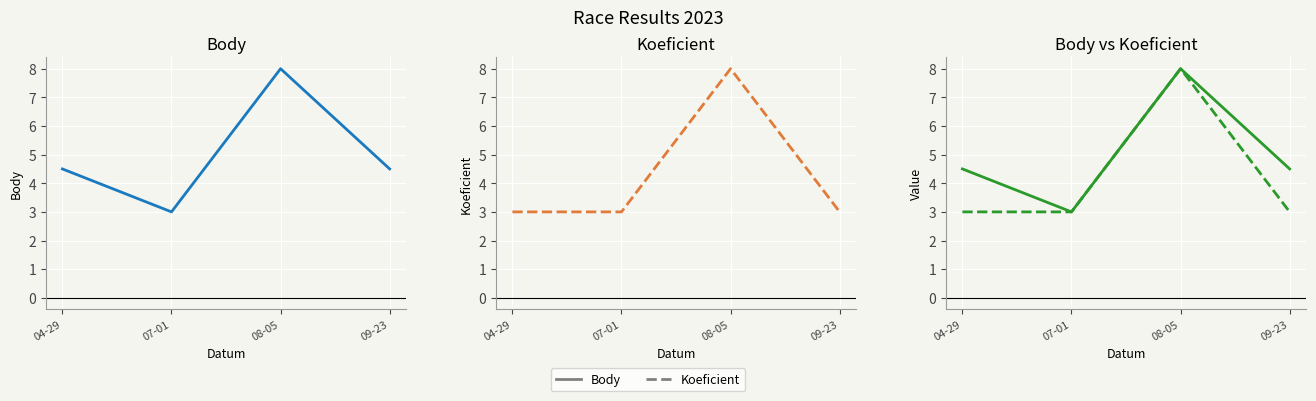

True or false: Koeficient and Body intersect in this chart.

False